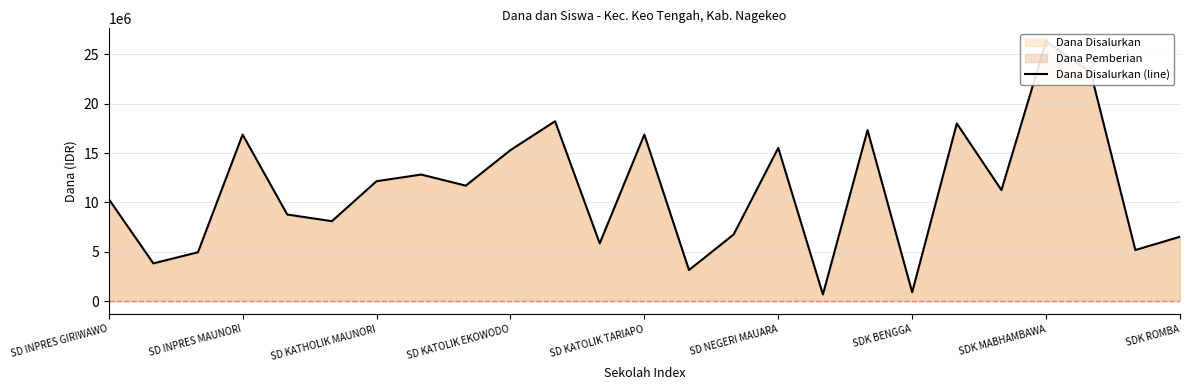

Count the number of categories in the chart.

25